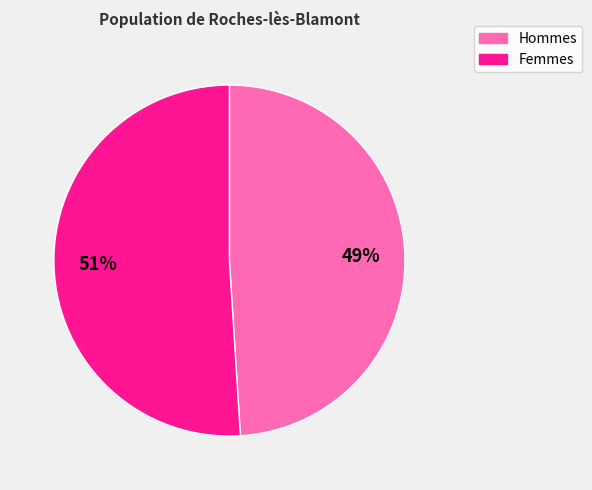

What is the smallest slice in the pie chart?

Hommes